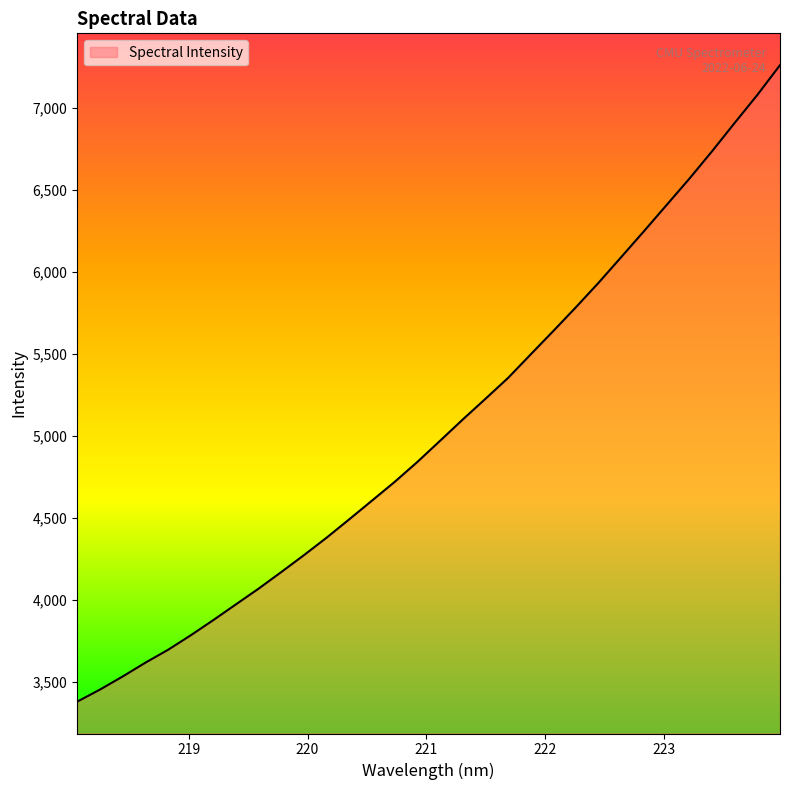

True or false: the data has more than 0 interior local peaks.

False